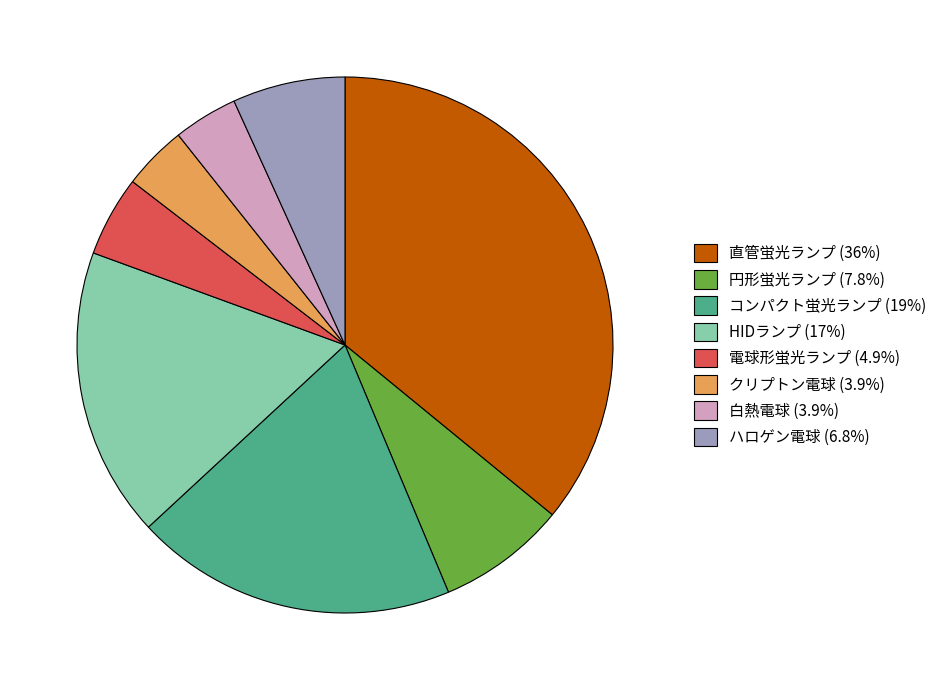

Is the sum of 円形蛍光ランプ (7.8%) and HIDランプ (17%) greater than half?

No